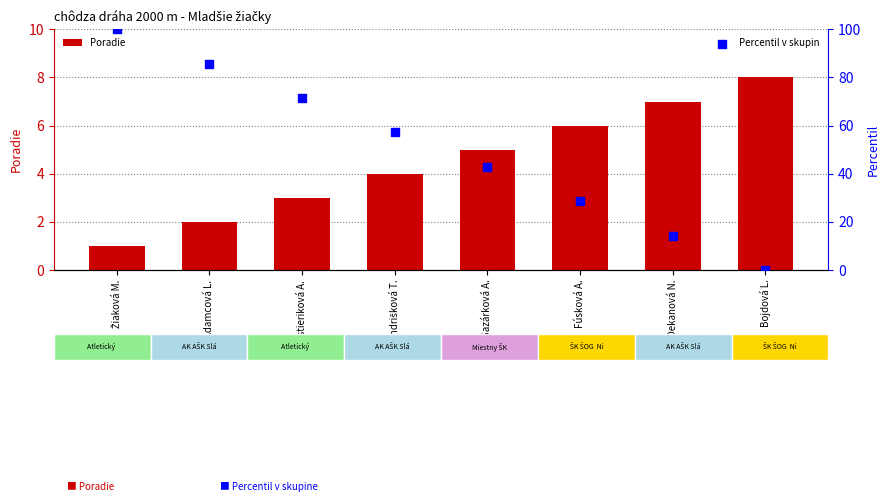

At which category is the sum across all series the highest?

Žiaková M.